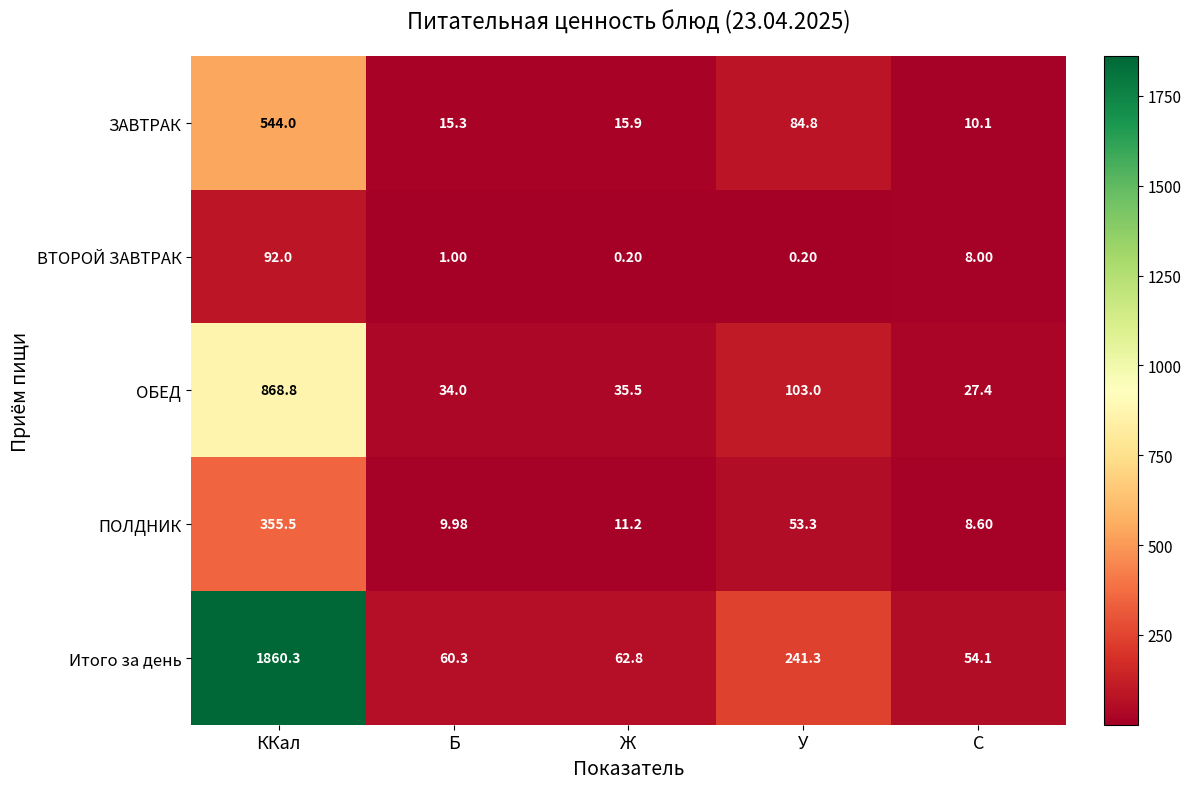

Which series has the largest range (max minus min)?

Итого за день